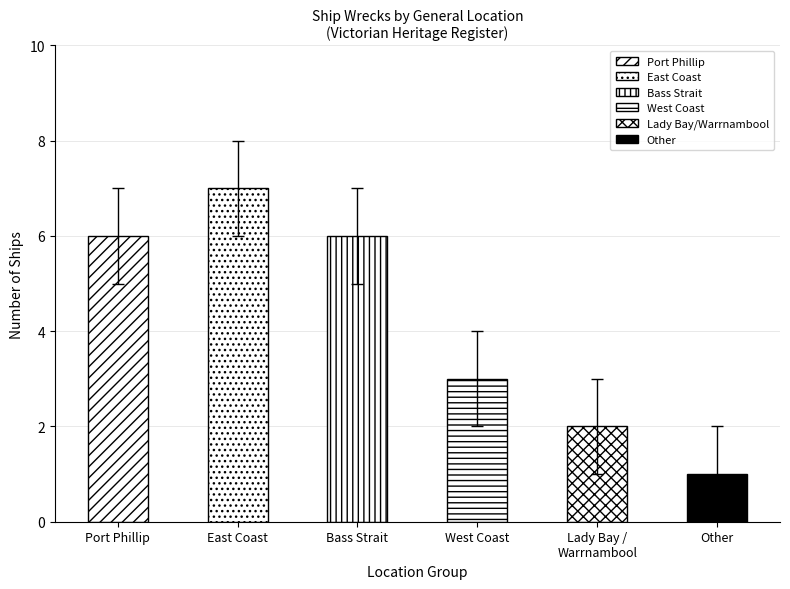

What is the value of the 6th bar from the left?

1